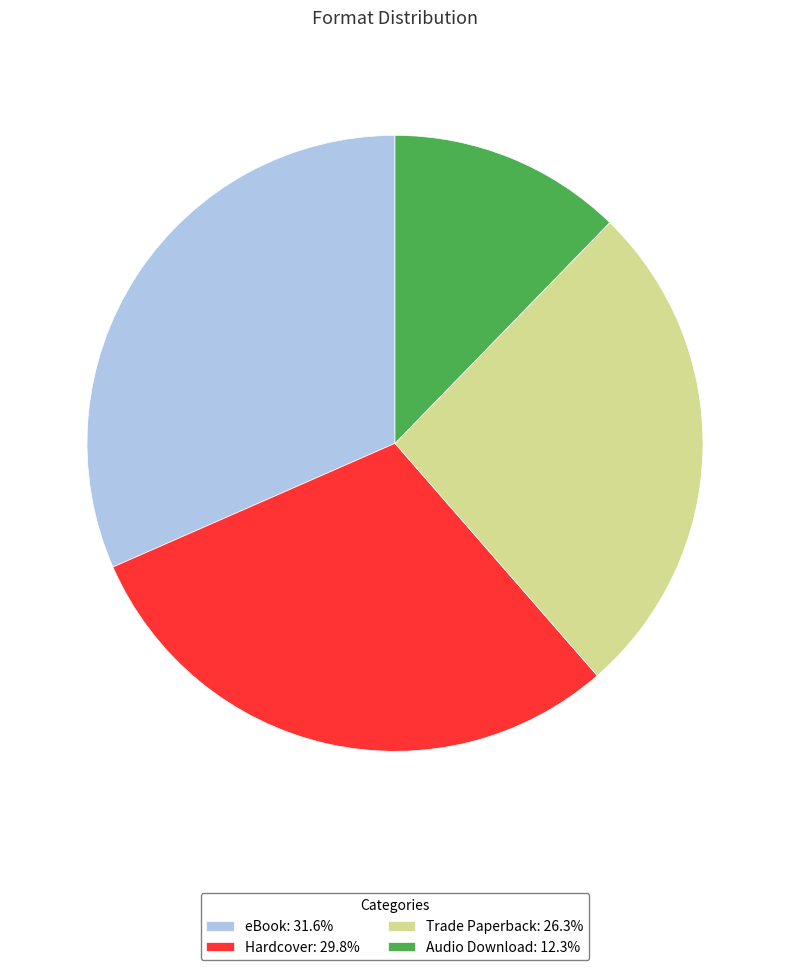

How many segments does this pie chart have?

4